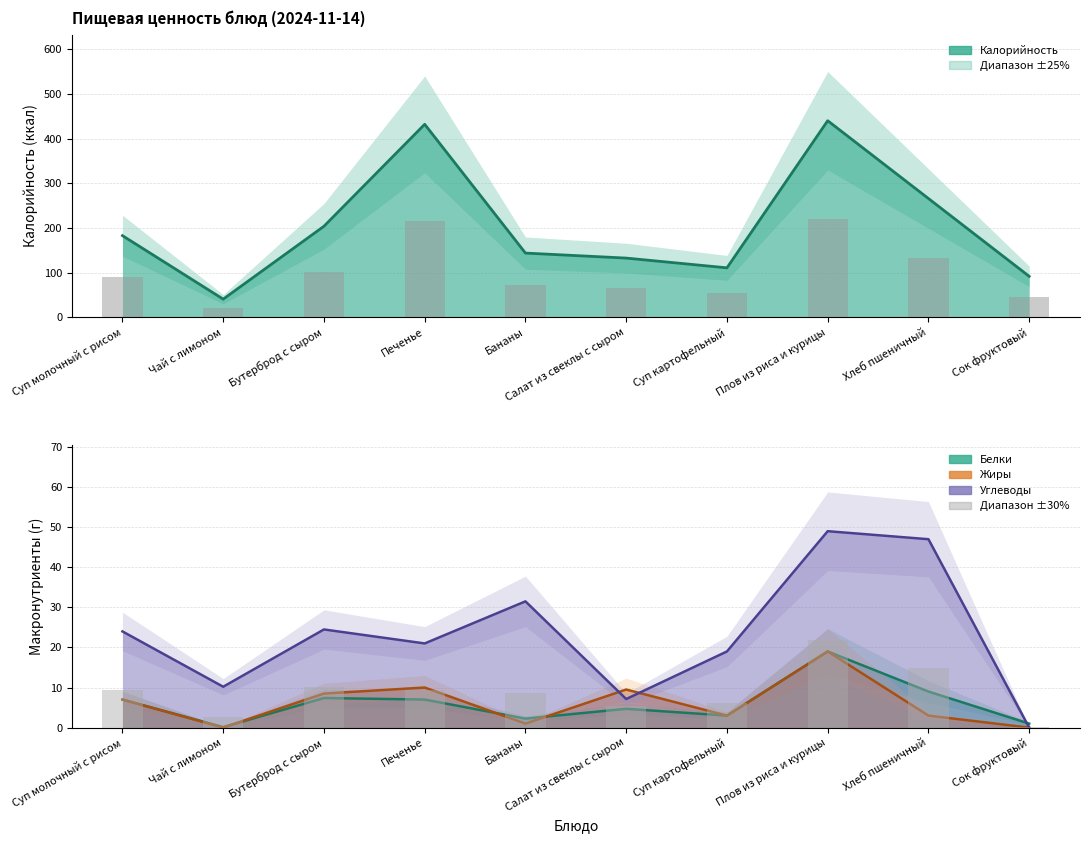

At Бананы, list the series in order from largest to smallest.

Калорийность, Углеводы, Белки, Жиры